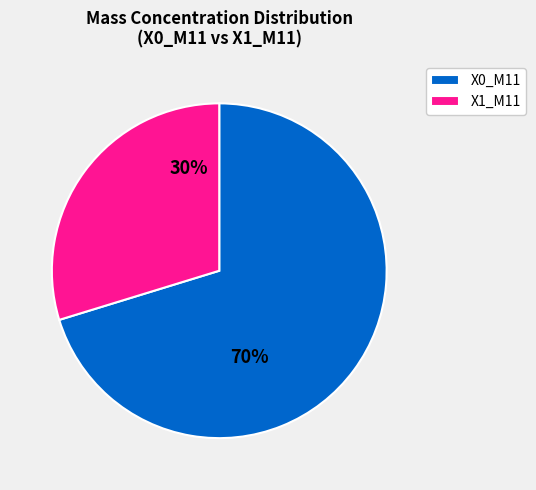

What percentage is the X0_M11 slice, to the nearest percent?

70%